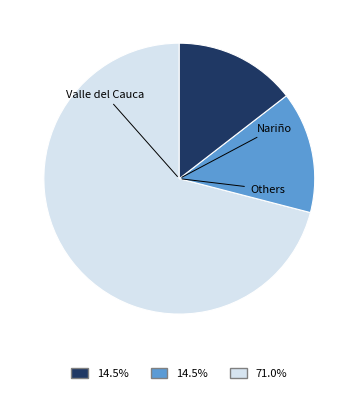

Is there a majority slice in this chart?

Yes